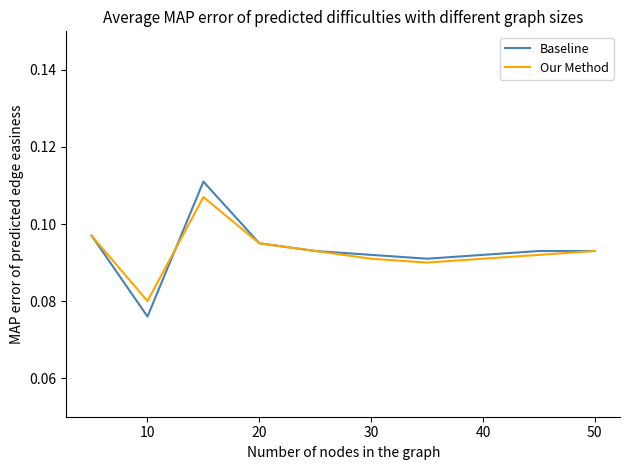

Rank the series by their maximum value, from highest to lowest.

Baseline, Our Method